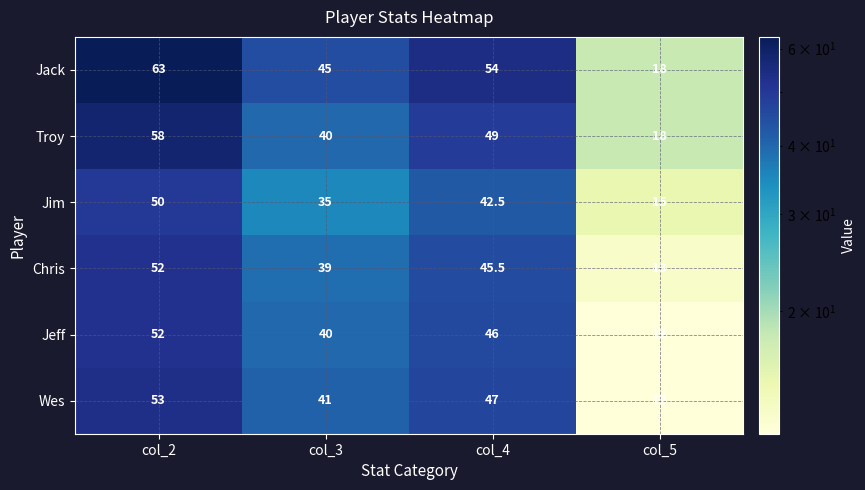

What is the average value of the Jeff series?

37.5